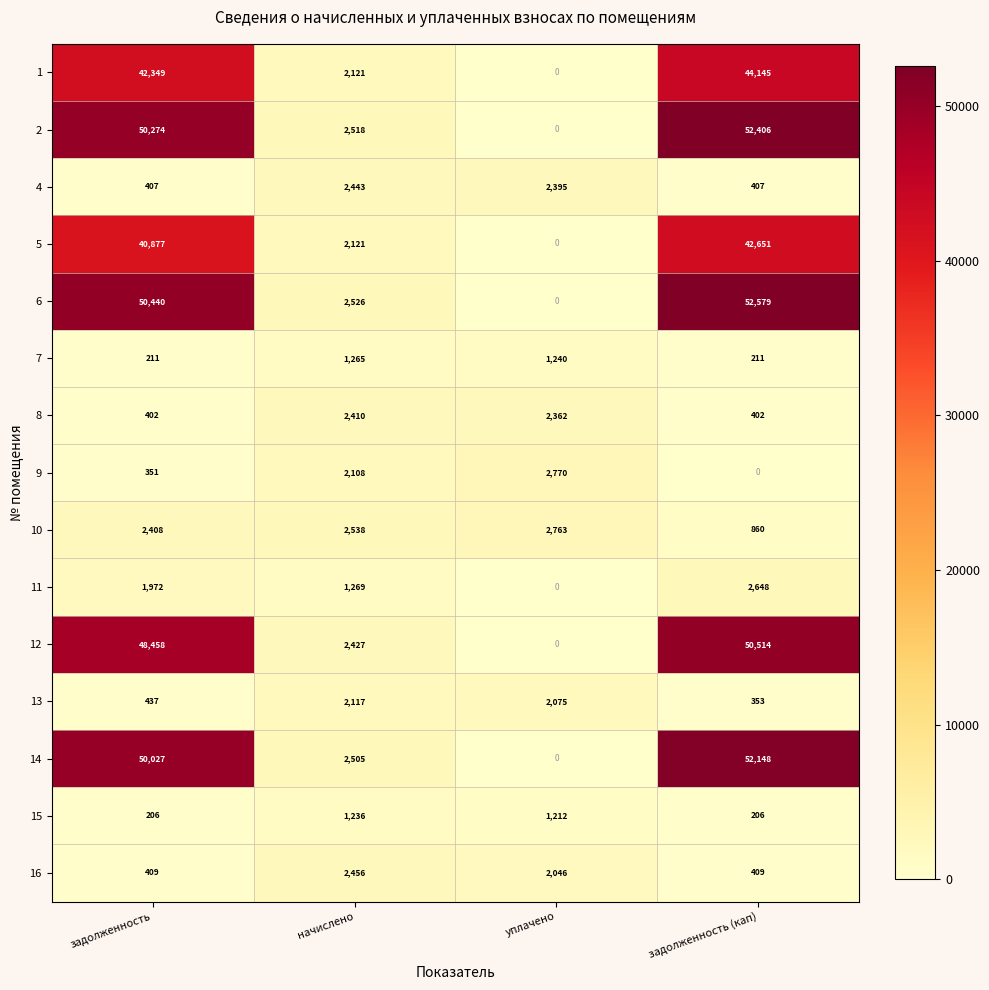

What is the average value of the 1 series?

22154